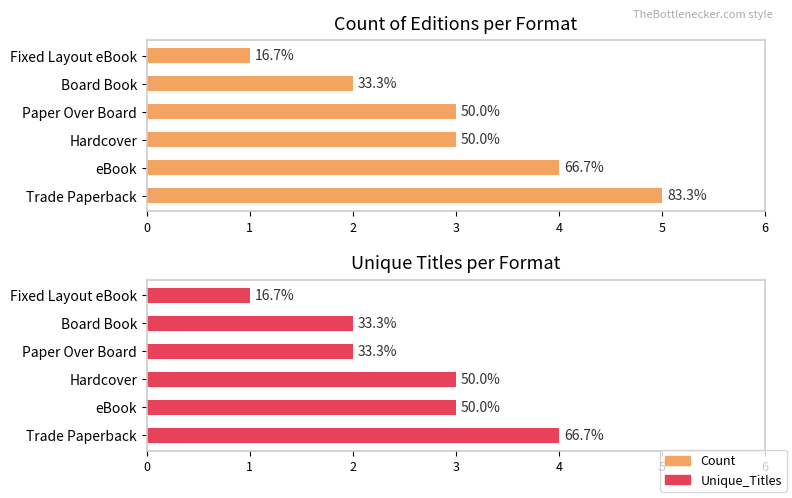

The value of Count at Paper Over Board is 3. True or false?

True